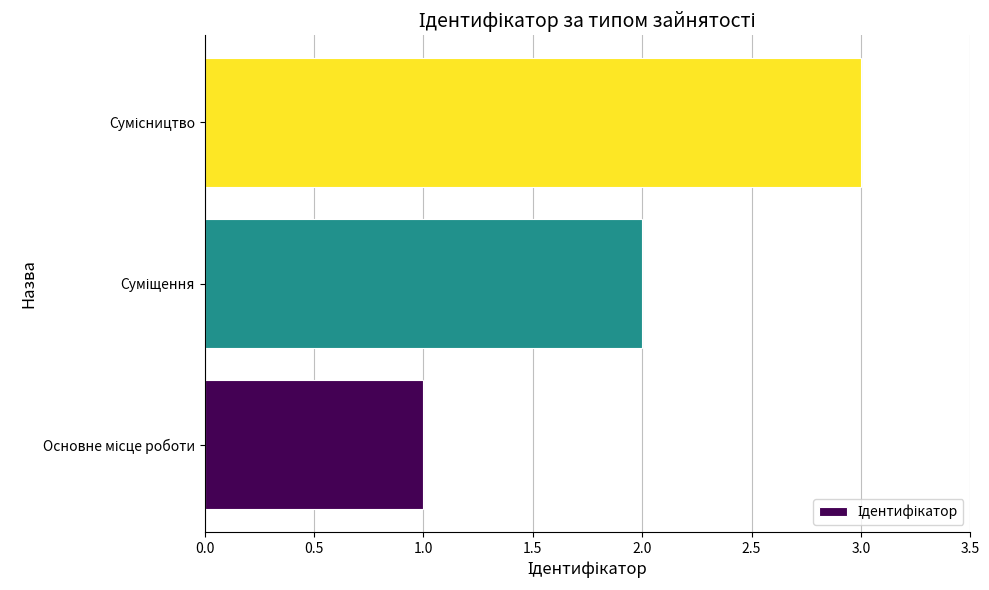

What is the sum of all values?

6